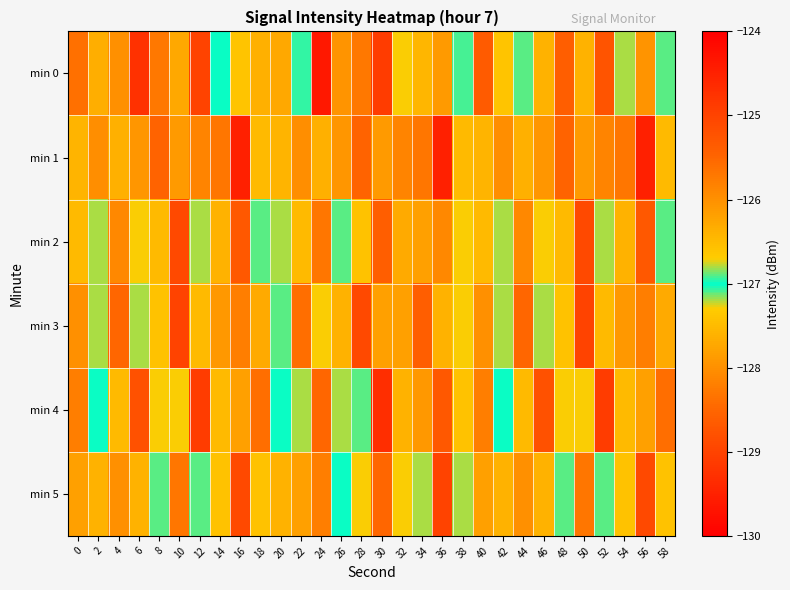

Reading right to left, what are all the values shown in this chart?

min 0: 58=-127.1	56=-128.0	54=-127.2	52=-125.3	50=-126.4	48=-128.6	46=-126.4	44=-126.9	42=-126.6	40=-128.7	38=-126.9	36=-127.9	34=-126.4	32=-127.3	30=-129.1	28=-128.3	26=-128.0	24=-129.6	22=-126.9	20=-126.3	18=-126.4	16=-126.6	14=-127.0	12=-129.0	10=-127.7	8=-125.7	6=-129.3	4=-128.0	2=-127.6	0=-128.4
min 1: 58=-127.5	56=-124.5	54=-128.3	52=-125.9	50=-126.1	48=-128.5	46=-126.1	44=-127.6	42=-126.0	40=-126.4	38=-127.5	36=-124.5	34=-128.3	32=-125.9	30=-126.1	28=-128.5	26=-126.1	24=-127.6	22=-126.0	20=-126.4	18=-127.5	16=-124.5	14=-128.3	12=-125.9	10=-126.1	8=-128.5	6=-126.1	4=-127.6	2=-126.0	0=-126.4
min 2: 58=-127.1	56=-128.7	54=-126.4	52=-127.2	50=-128.9	48=-126.5	46=-127.3	44=-128.1	42=-126.8	40=-127.5	38=-126.7	36=-128.1	34=-127.8	32=-126.3	30=-128.6	28=-127.4	26=-126.9	24=-128.3	22=-127.5	20=-126.8	18=-127.1	16=-128.7	14=-126.4	12=-127.2	10=-128.9	8=-126.5	6=-127.3	4=-128.1	2=-126.8	0=-127.5
min 3: 58=-126.3	56=-128.2	54=-127.9	52=-126.5	50=-129.0	48=-127.4	46=-126.8	44=-128.5	42=-127.2	40=-126.0	38=-127.3	36=-126.4	34=-128.6	32=-127.8	30=-126.2	28=-128.9	26=-127.6	24=-126.7	22=-128.4	20=-127.1	18=-126.3	16=-128.2	14=-127.9	12=-126.5	10=-129.0	8=-127.4	6=-126.8	4=-128.5	2=-127.2	0=-126.0
min 4: 58=-128.4	56=-126.2	54=-127.5	52=-129.1	50=-126.7	48=-127.3	46=-128.8	44=-126.5	42=-127.0	40=-128.2	38=-127.4	36=-128.7	34=-126.1	32=-127.6	30=-129.3	28=-126.9	26=-127.2	24=-128.5	22=-126.8	20=-127.0	18=-128.4	16=-126.2	14=-127.5	12=-129.1	10=-126.7	8=-127.3	6=-128.8	4=-126.5	2=-127.0	0=-128.2
min 5: 58=-127.4	56=-128.9	54=-126.6	52=-127.1	50=-128.3	48=-126.9	46=-127.6	44=-128.0	42=-126.4	40=-127.8	38=-127.2	36=-129.0	34=-126.8	32=-127.3	30=-128.5	28=-126.7	26=-127.0	24=-128.2	22=-127.8	20=-126.4	18=-127.4	16=-128.9	14=-126.6	12=-127.1	10=-128.3	8=-126.9	6=-127.6	4=-128.0	2=-126.4	0=-127.8